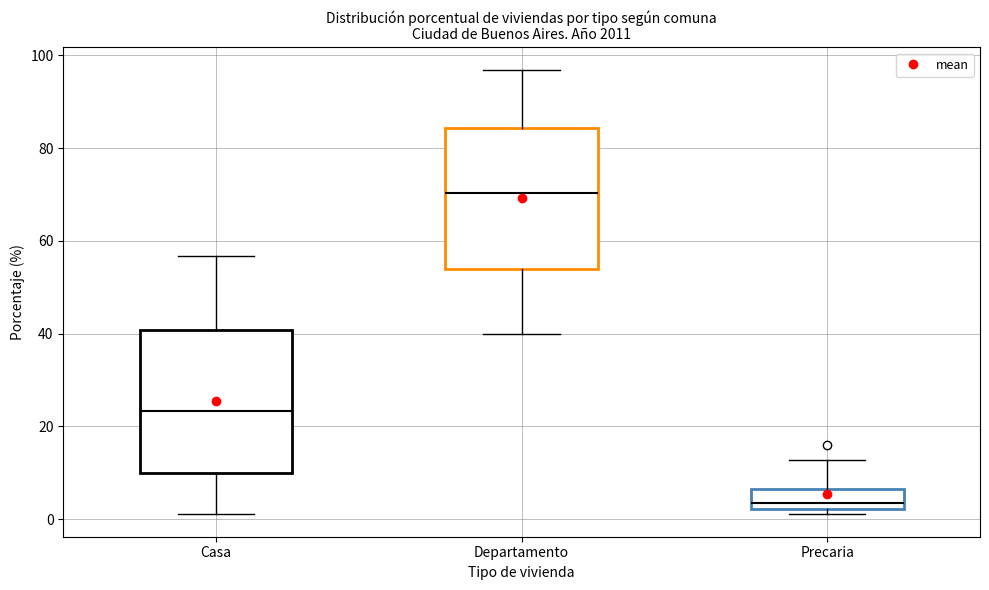

Where is the lower edge of the box for Departamento on the y-axis? The values are not printed on the chart, so give them approximately, as read against the axis.

54